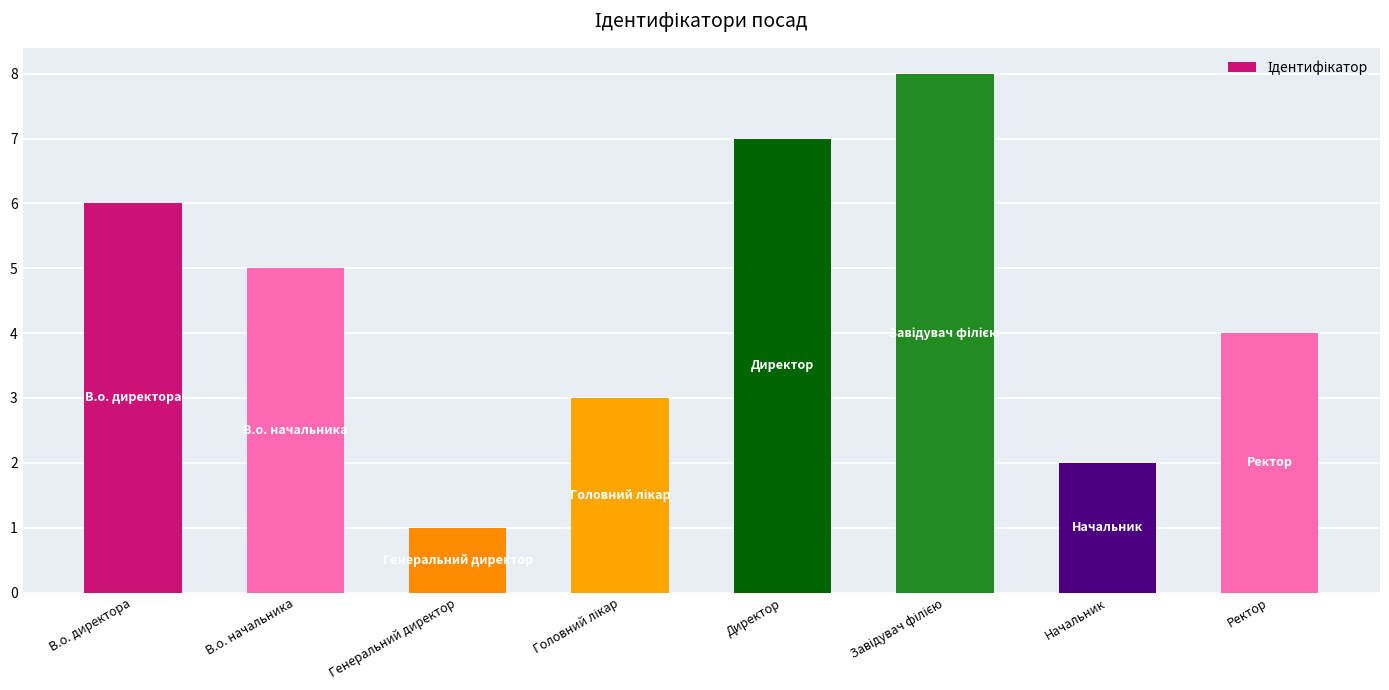

Where does the data first go above 5?

В.о. директора